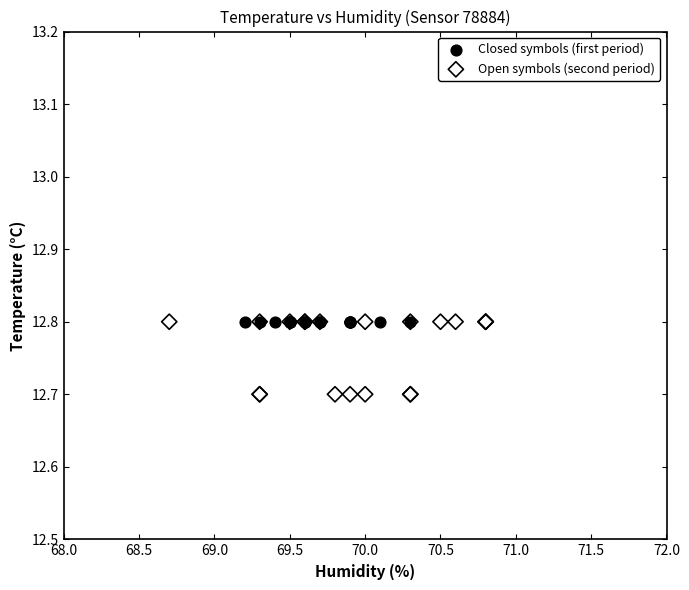

Which series contains the lowest Y value?

Open symbols (second period)